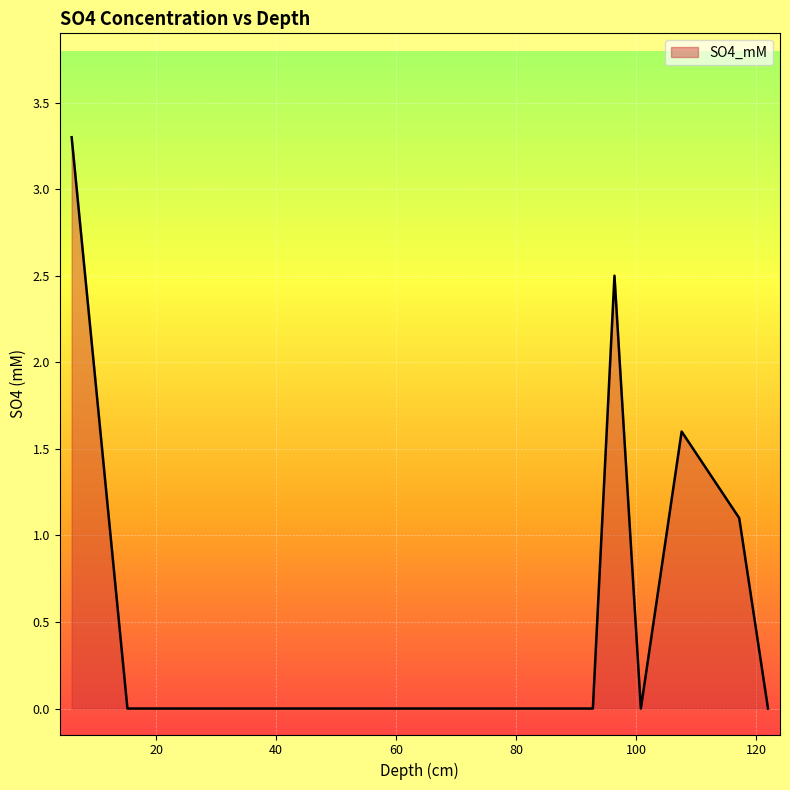

What is the greatest value displayed?

3.3